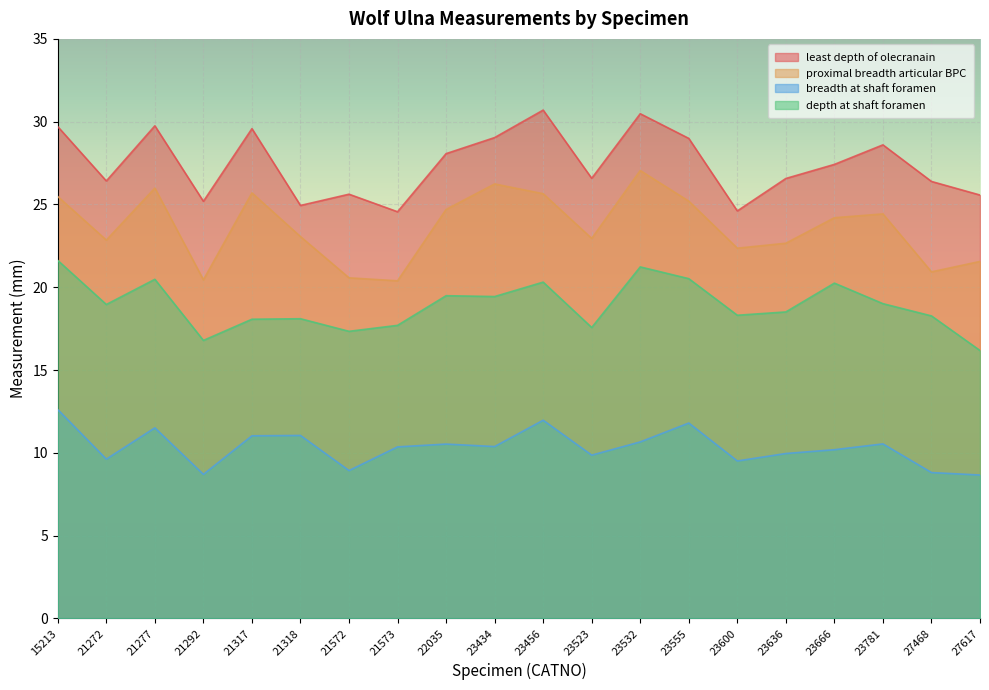

True or false: depth at shaft foramen and least depth of olecranain cross at least once.

False